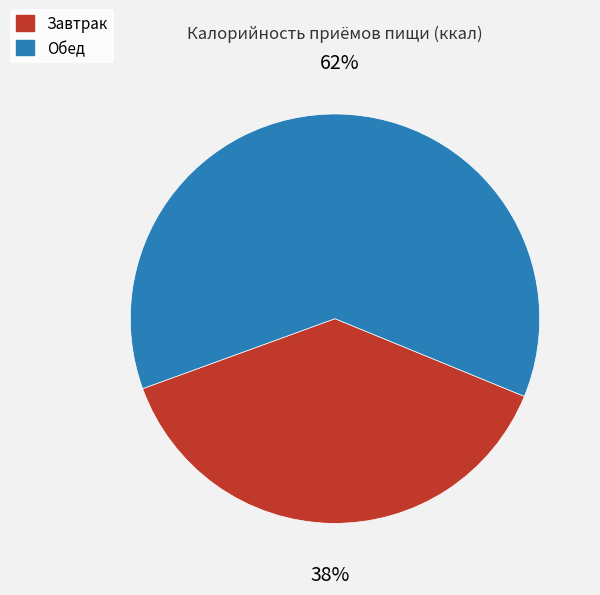

Which category has the smallest portion of the pie?

Завтрак